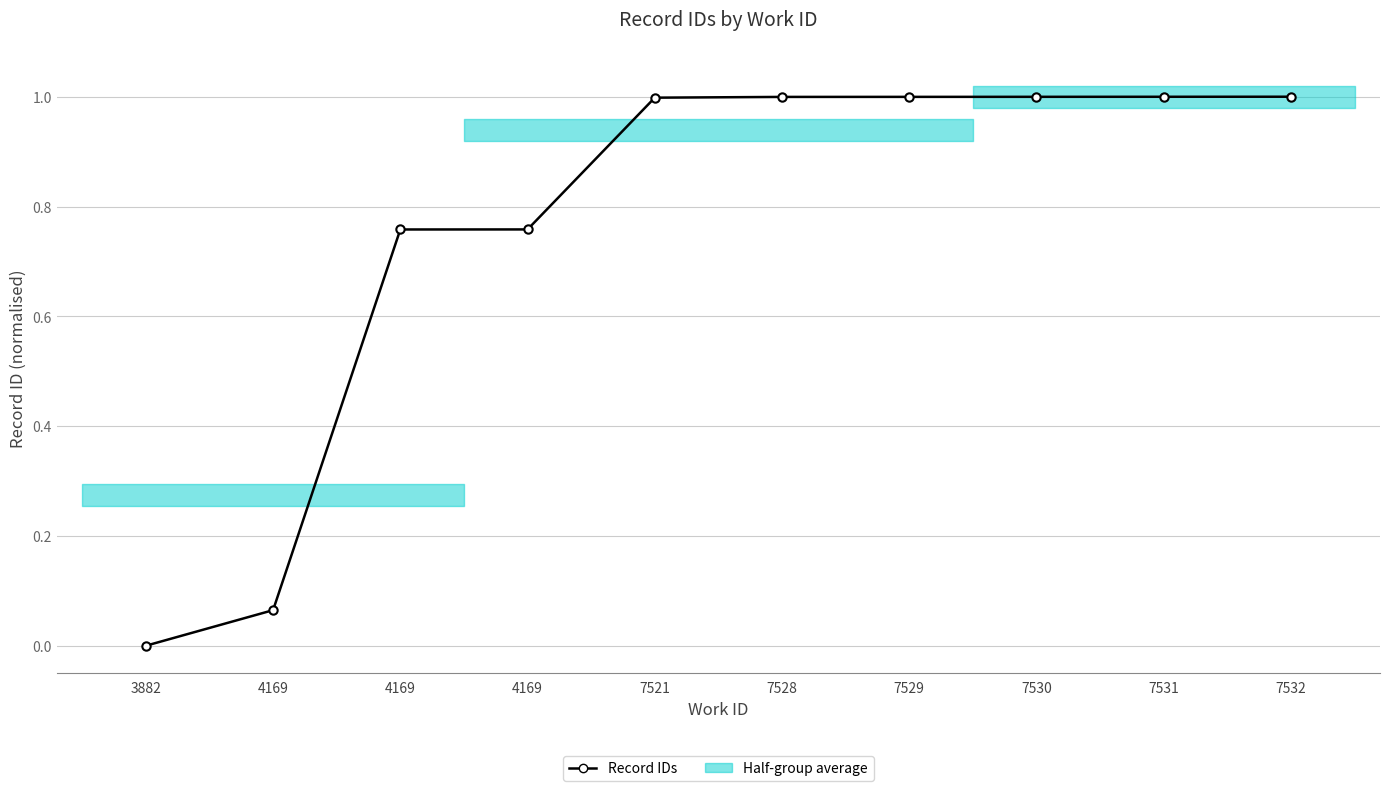

True or false: there are more than 2 points higher than both neighbors.

False